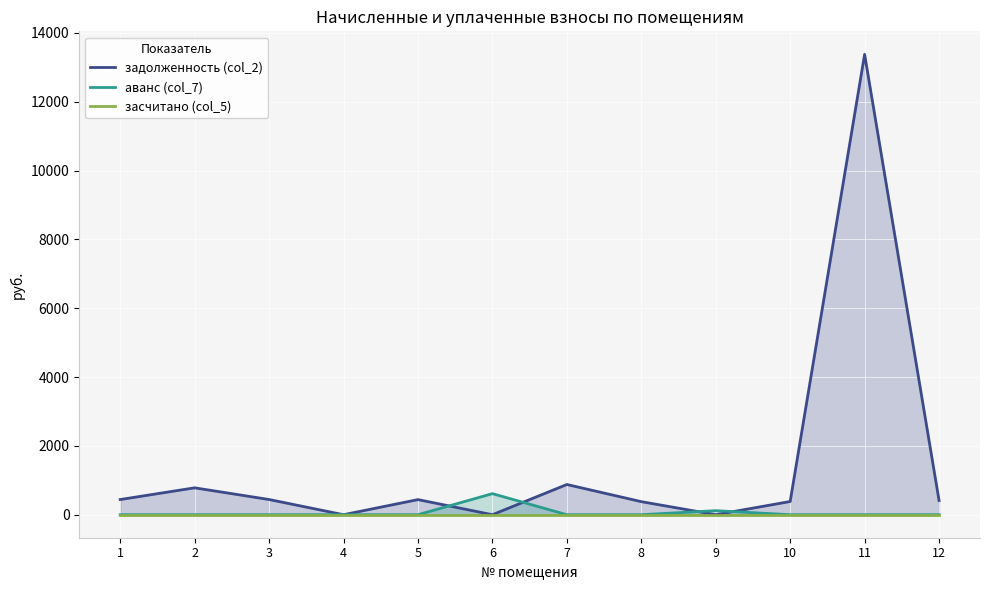

What are all the series names shown in the legend?

задолженность (col_2), аванс (col_7), засчитано (col_5)